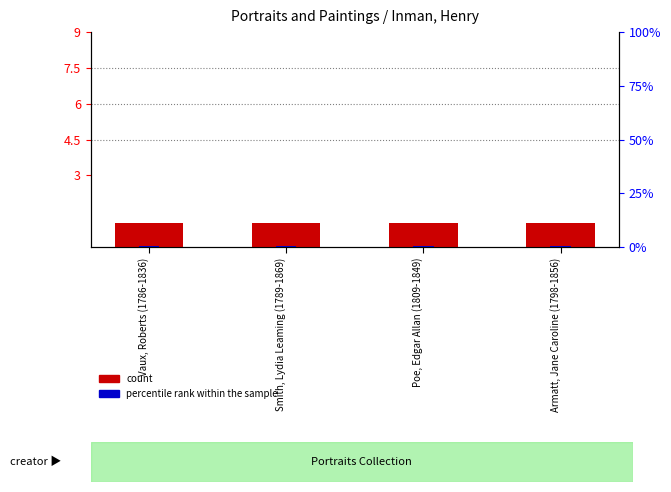

What is the sum of all count values?

4.0